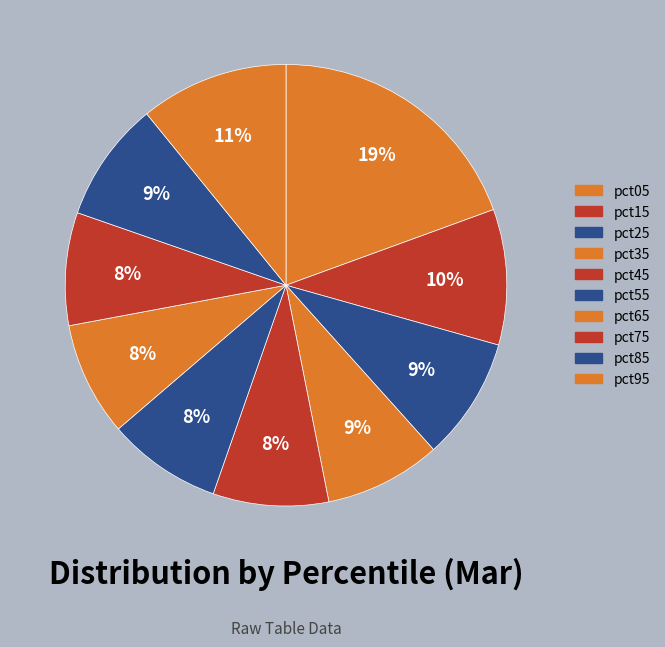

Which slice is the smallest?

pct75